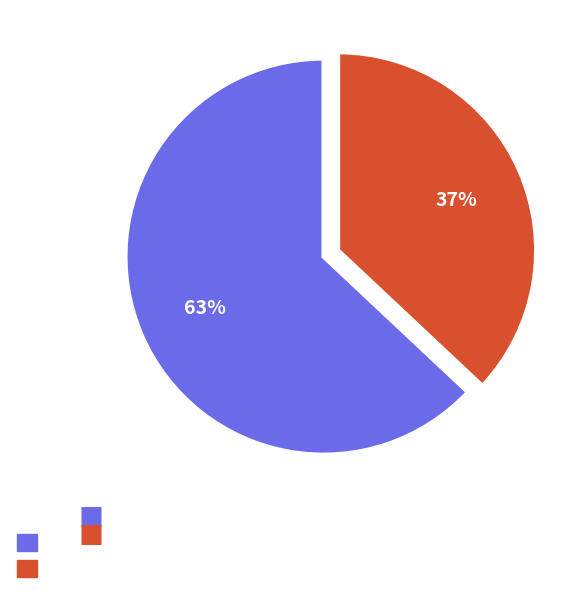

To the nearest percent, what is the difference between the largest and smallest slice percentages?

26%